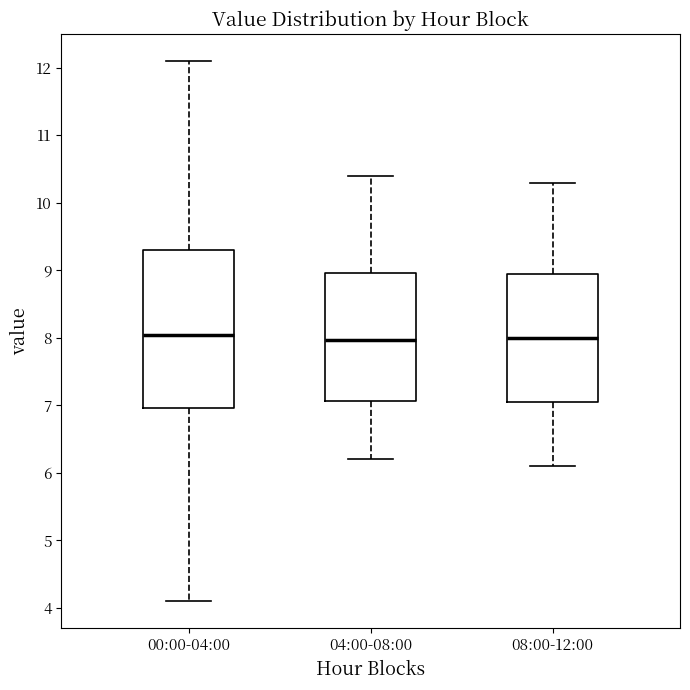

Reading left to right, read every box against the y-axis: the position of its median line, the range the box covers, and the ends of its whiskers. The values are not printed on the chart, so give them approximately, as read against the axis.

00:00-04:00: median 8.0, box 7.0 to 9.3, whiskers 4.1 to 12.1
04:00-08:00: median 8.0, box 7.1 to 9.0, whiskers 6.2 to 10.4
08:00-12:00: median 8.0, box 7.1 to 9.0, whiskers 6.1 to 10.3